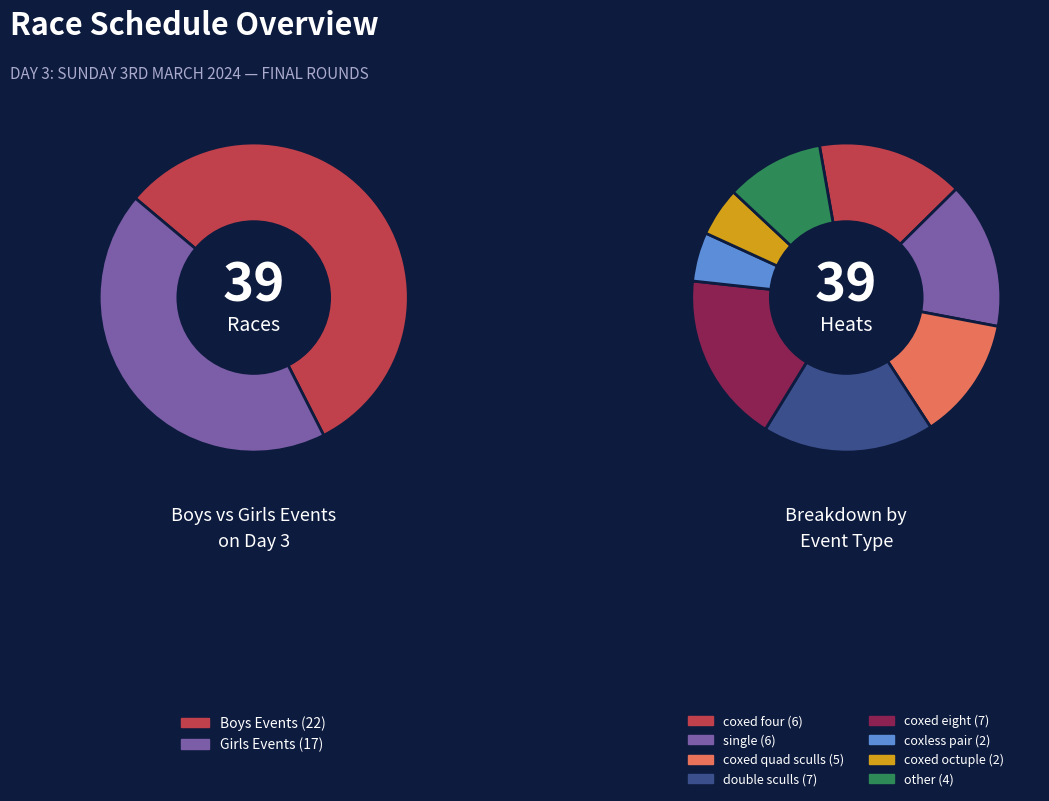

Is there a majority slice in this chart?

Yes